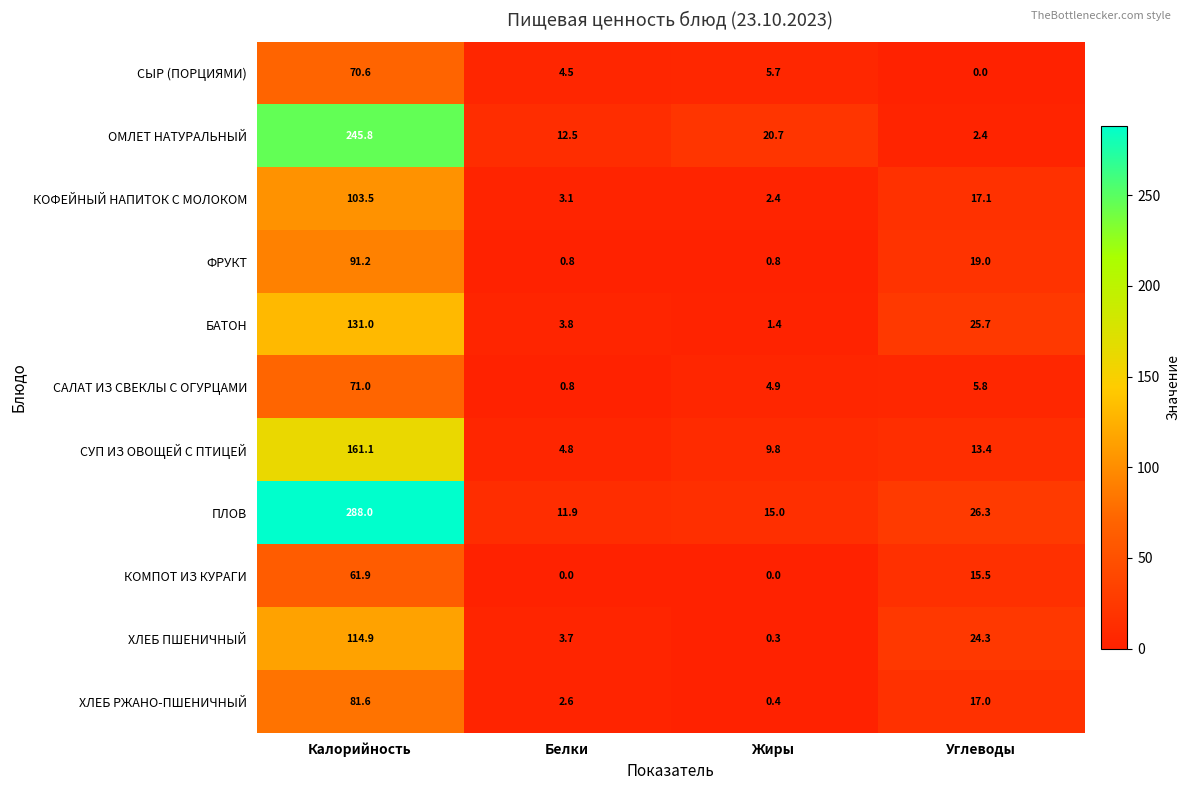

Between Калорийность and Жиры, which series saw the biggest shift?

ПЛОВ